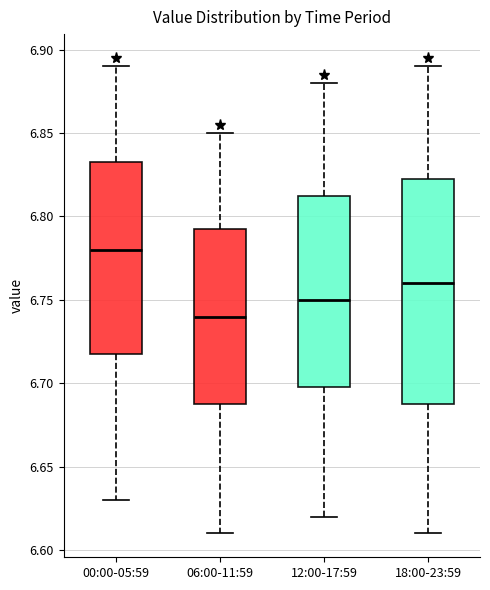

Reading left to right, transcribe this box plot: for each box, give where its median line is, the range the box spans, and where its two whiskers end, as read against the y-axis. The values are not printed on the chart, so give them approximately, as read against the axis.

00:00-05:59: median 6.780, box 6.720 to 6.835, whiskers 6.630 to 6.890
06:00-11:59: median 6.740, box 6.690 to 6.795, whiskers 6.610 to 6.850
12:00-17:59: median 6.750, box 6.700 to 6.815, whiskers 6.620 to 6.880
18:00-23:59: median 6.760, box 6.690 to 6.825, whiskers 6.610 to 6.890